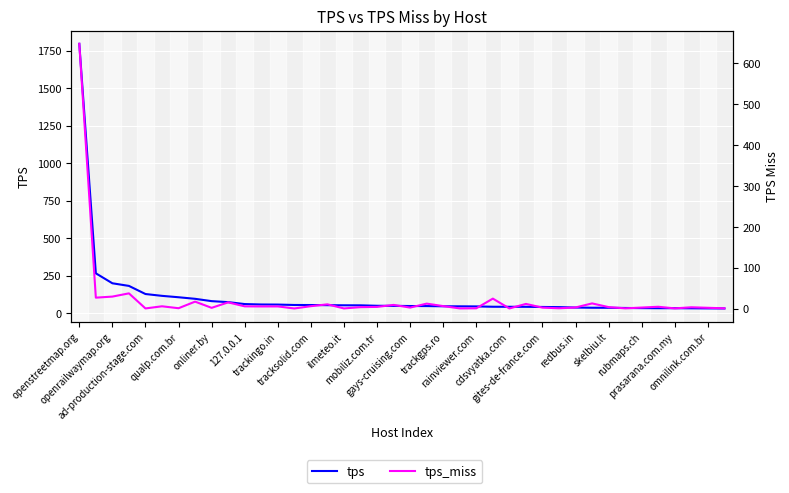

Is the value of tps at 39 greater than the value of tps_miss at 32?

Yes